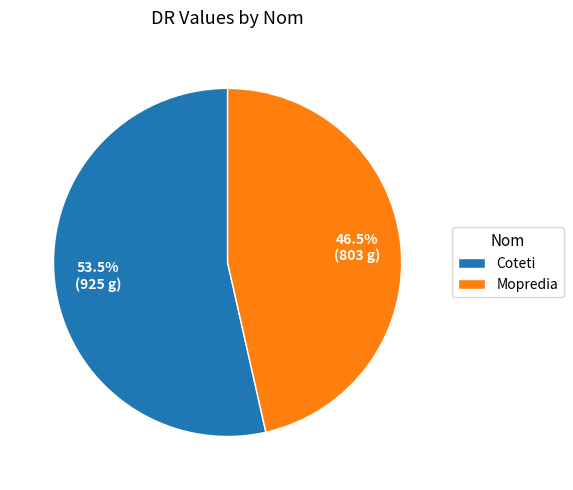

Rank the categories by value from lowest to highest.

Mopredia, Coteti